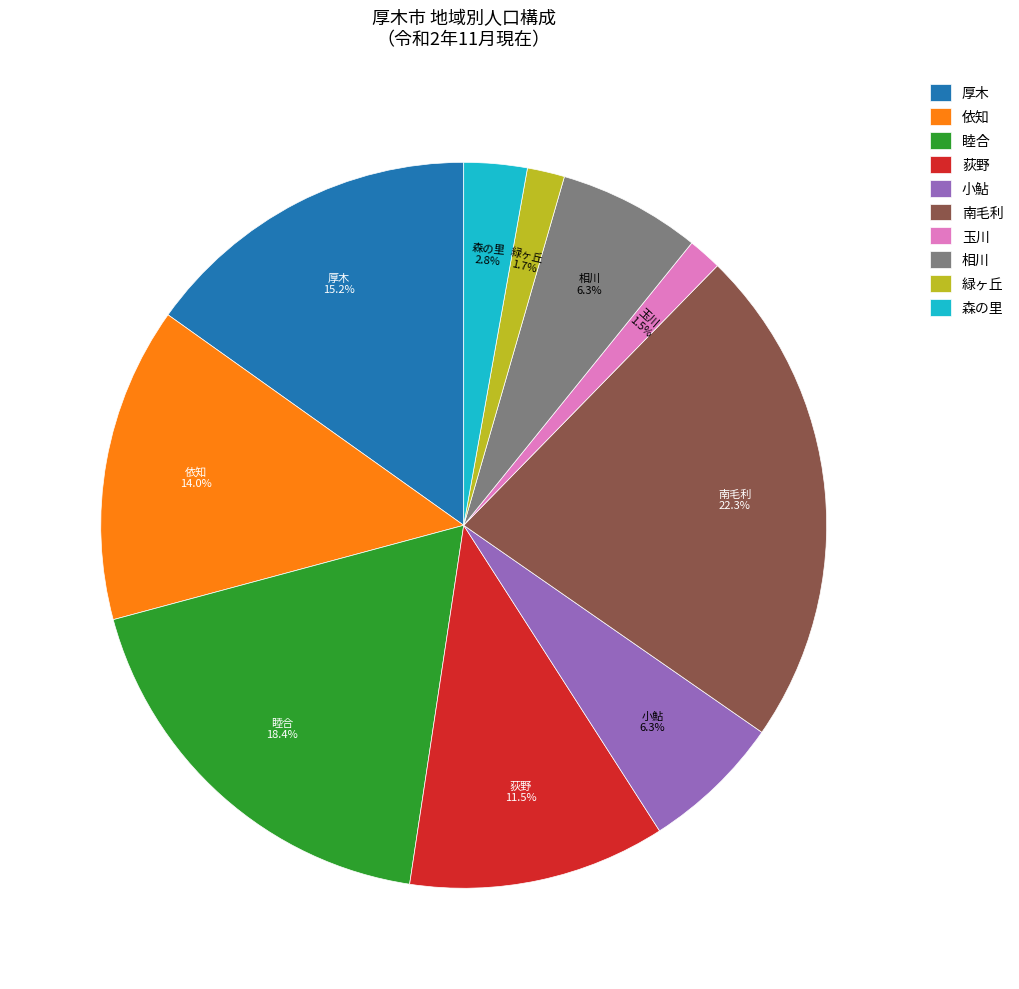

To the nearest percent, what percentage of the pie is 睦合?

18%